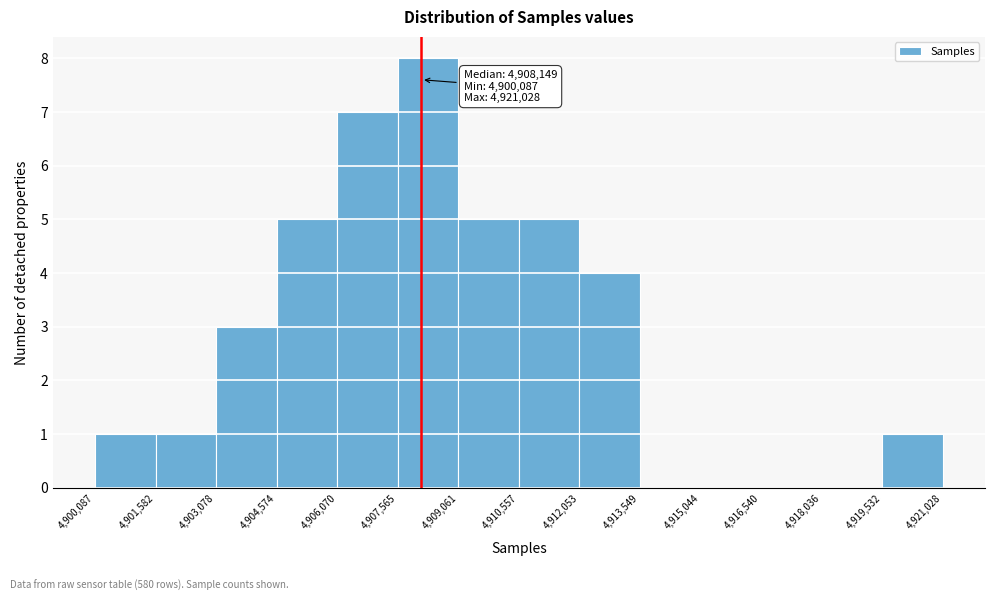

Over which range of the x-axis is the bar tallest?

4,907,565 to 4,909,061